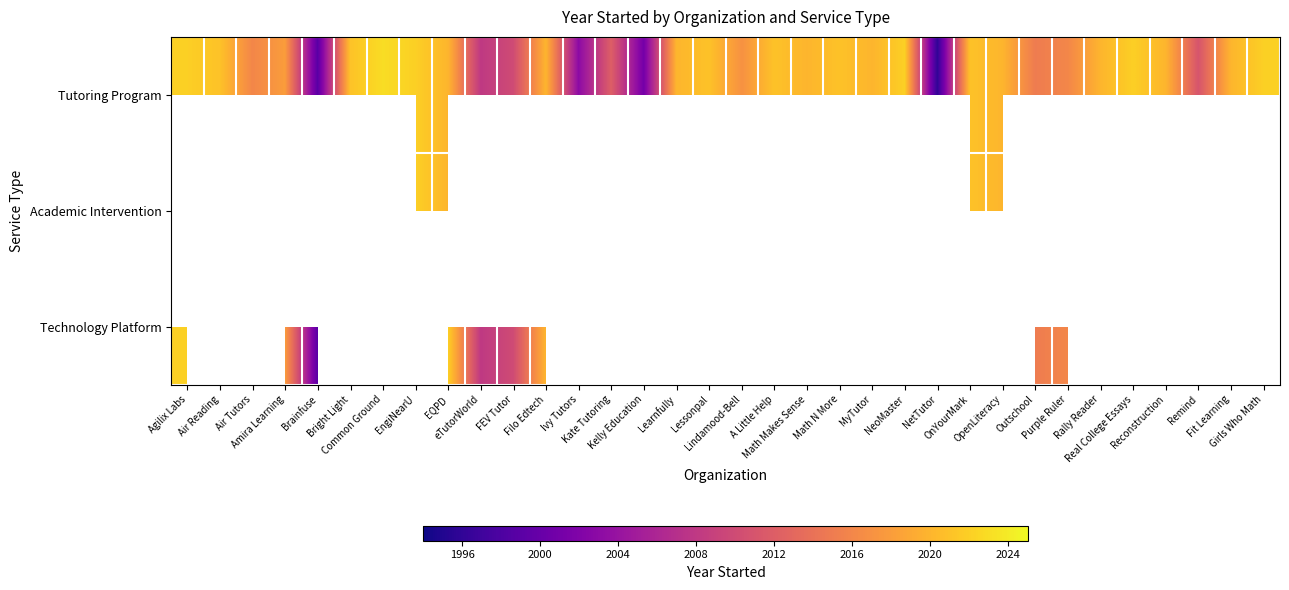

What is the average value of the Tutoring Program series?

2016.5